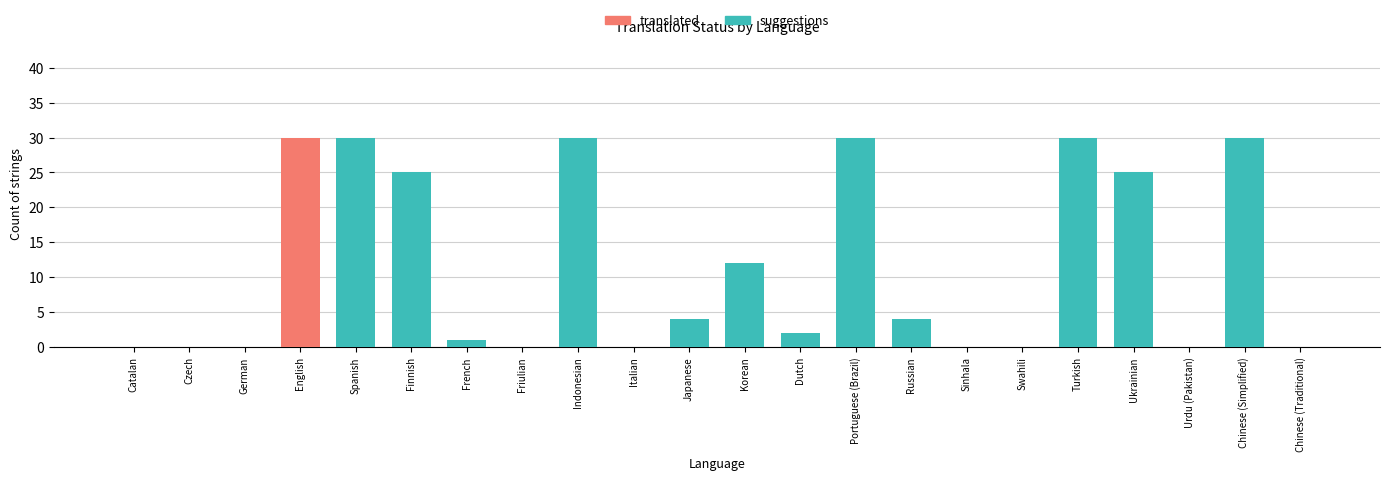

Which category has the highest value in the translated series?

English